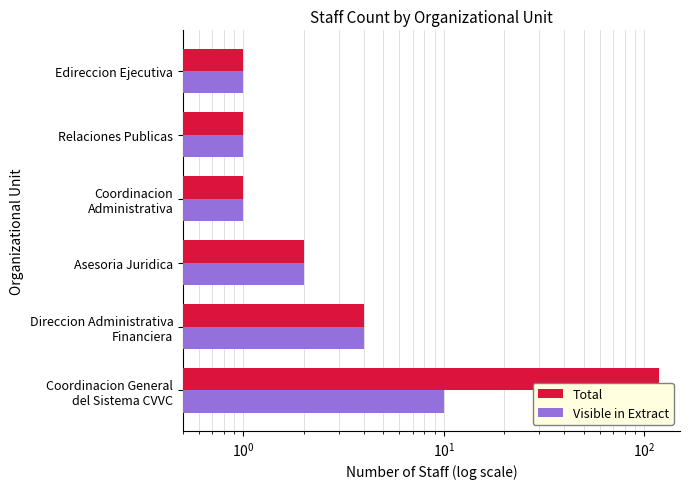

What is the sum of all Visible in Extract values?

19